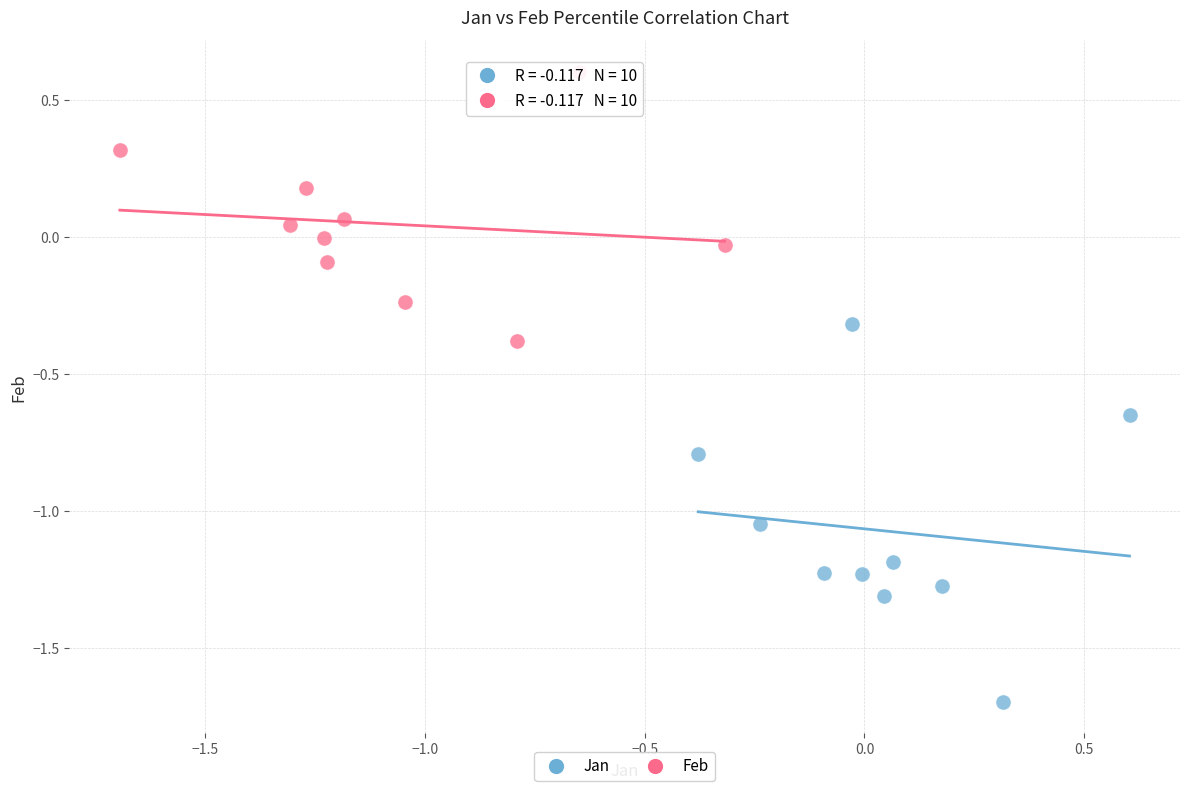

Which series contains the lowest Y value?

Jan